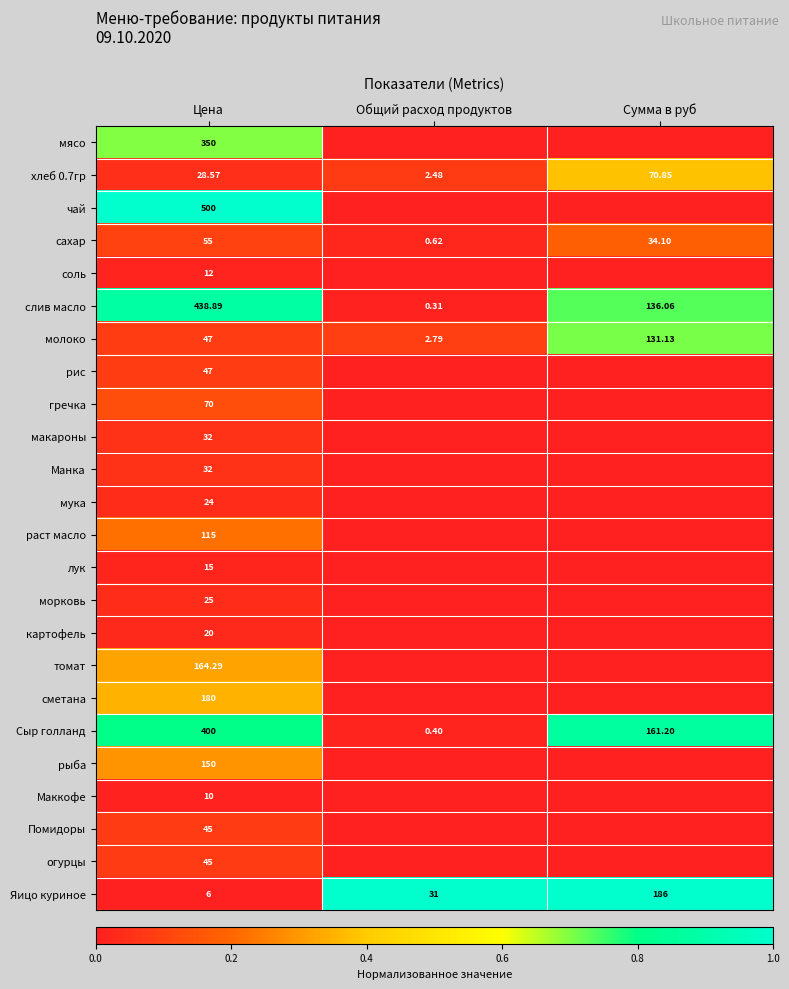

Where is молоко nearest to the value 66?

Цена